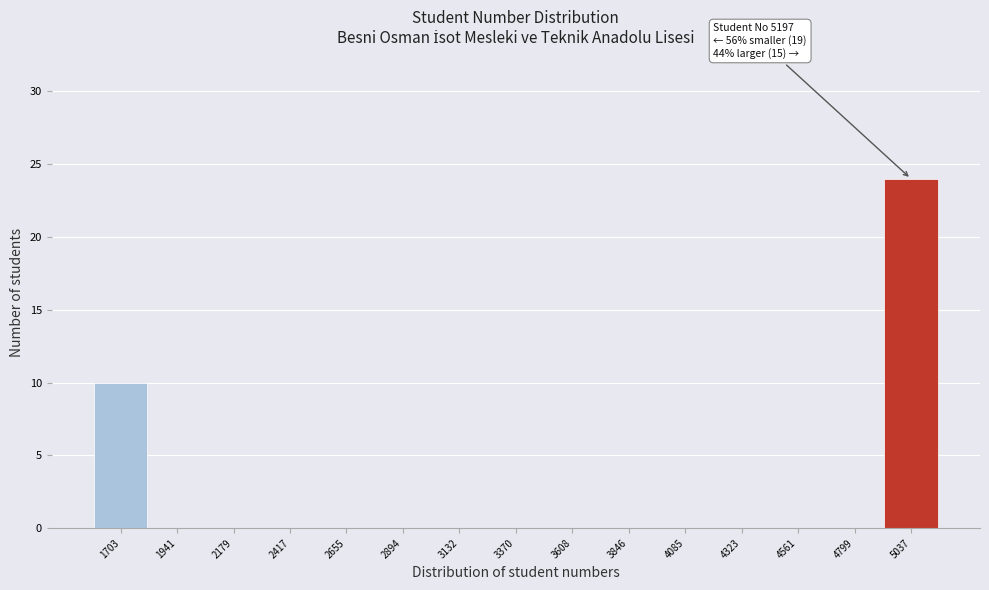

Reading left to right, extract all data points from this chart.

1703=10	1941=0	2179=0	2417=0	2655=0	2894=0	3132=0	3370=0	3608=0	3846=0	4085=0	4323=0	4561=0	4799=0	5037=24